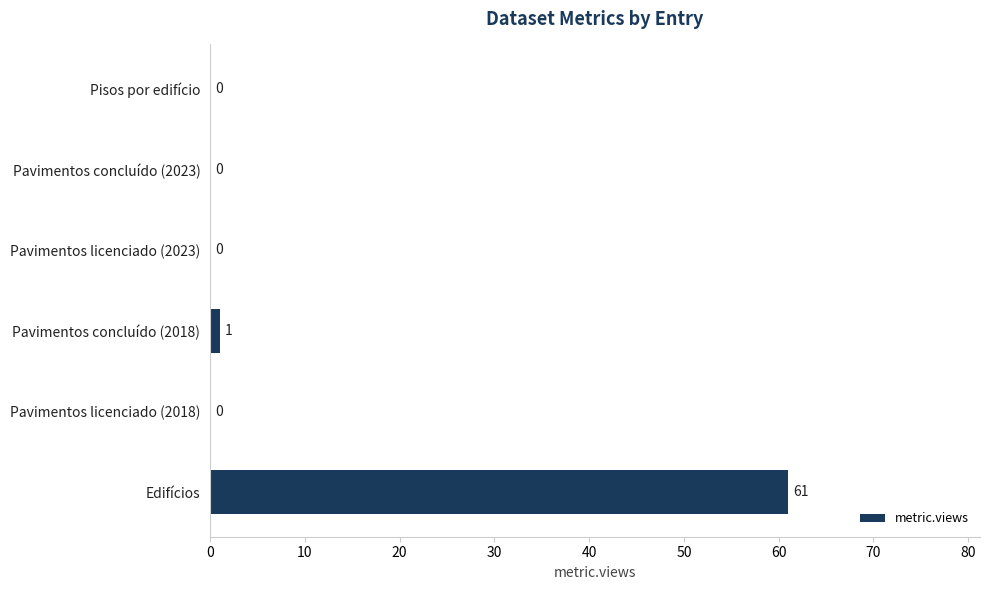

What is the maximum value shown in the chart?

61